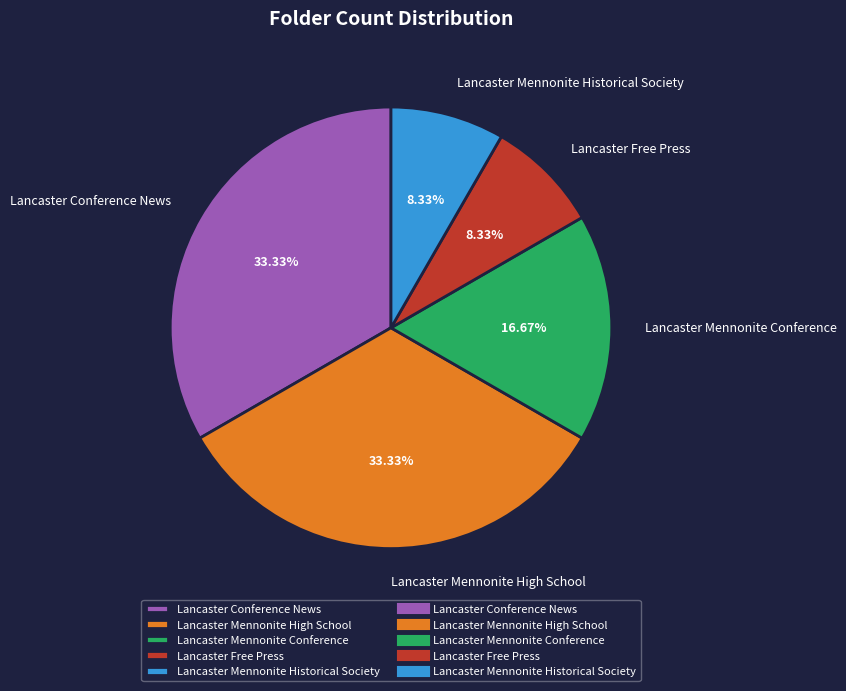

Combined, do Lancaster Mennonite Conference and Lancaster Mennonite Historical Society account for over 50%?

No